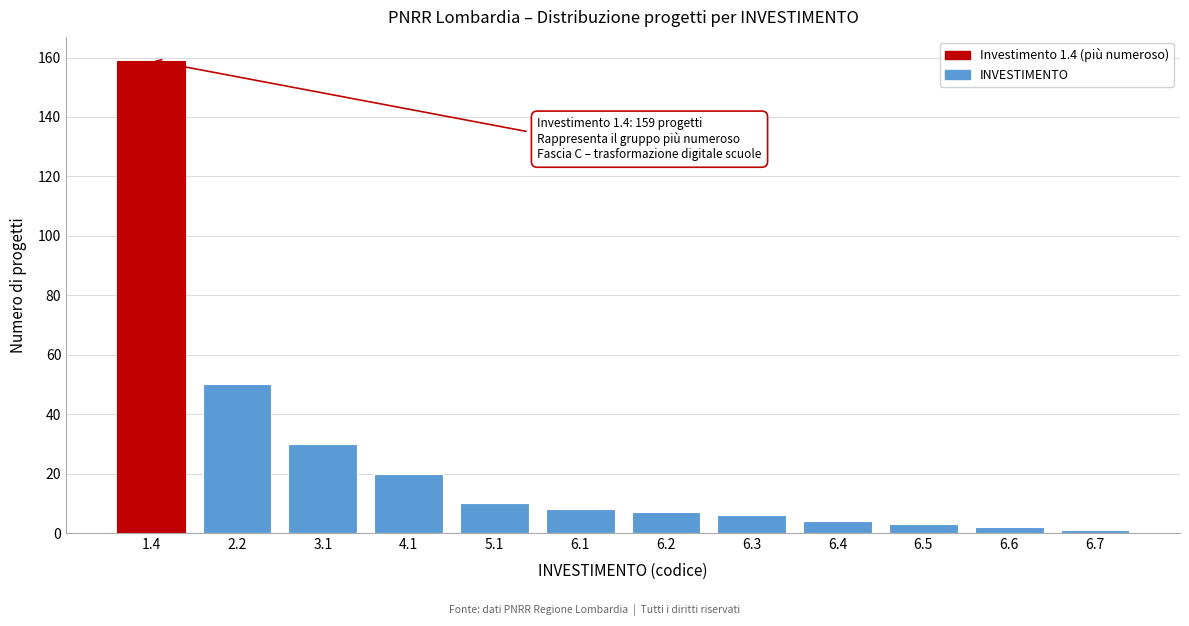

Reading left to right, list all the values displayed in this chart.

159	50	30	20	10	8	7	6	4	3	2	1